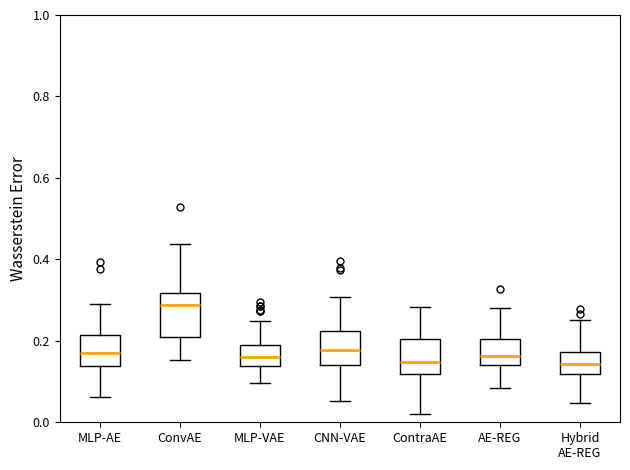

Reading left to right, transcribe this box plot: for each box, give where its median line is, the range the box spans, and where its two whiskers end, as read against the y-axis. The values are not printed on the chart, so give them approximately, as read against the axis.

MLP-AE: median 0.16, box 0.14 to 0.22, whiskers 0.06 to 0.30
ConvAE: median 0.28, box 0.20 to 0.32, whiskers 0.16 to 0.44
MLP-VAE: median 0.16, box 0.14 to 0.20, whiskers 0.10 to 0.24
CNN-VAE: median 0.18, box 0.14 to 0.22, whiskers 0.06 to 0.30
ContraAE: median 0.14, box 0.12 to 0.20, whiskers 0.02 to 0.28
AE-REG: median 0.16, box 0.14 to 0.20, whiskers 0.08 to 0.28
Hybrid AE-REG: median 0.14, box 0.12 to 0.18, whiskers 0.04 to 0.26